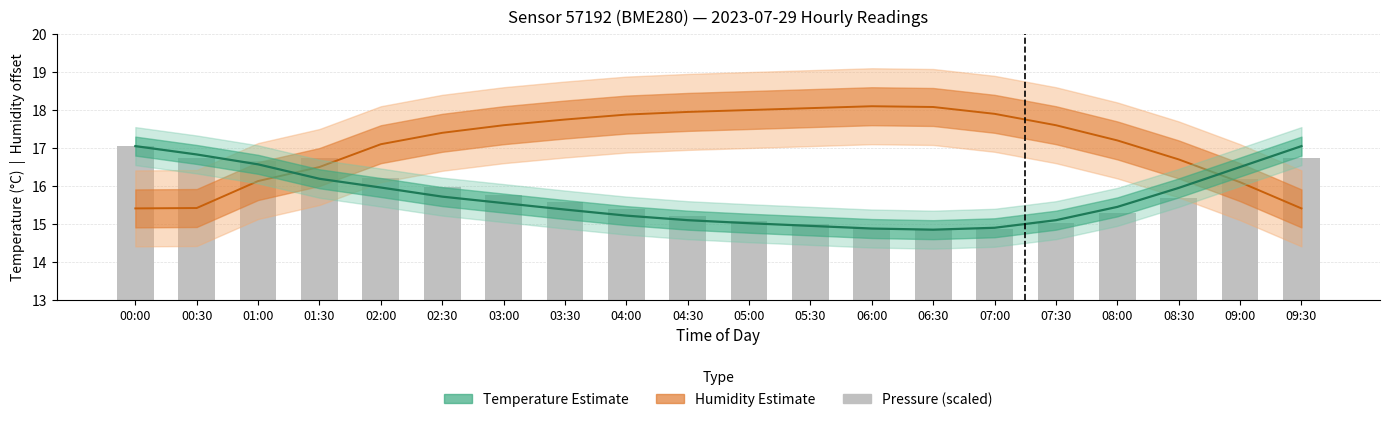

Reading left to right, transcribe all the data shown in this chart.

Humidity (shifted): 15.4	15.4	16.1	16.5	17.1	17.4	17.6	17.8	17.9	18.0	18.0	18.0	18.1	18.1	17.9	17.6	17.2	16.7	16.1	15.4
Temperature (°C): 17.1	16.8	16.6	16.2	16.0	15.7	15.6	15.4	15.2	15.1	15.0	14.9	14.9	14.8	14.9	15.1	15.4	15.9	16.5	17.1
Pressure (scaled): 17.1	16.7	16.7	16.7	16.2	16.0	15.8	15.6	15.4	15.2	15.1	15.0	14.9	14.8	14.9	15.0	15.3	15.7	16.2	16.7